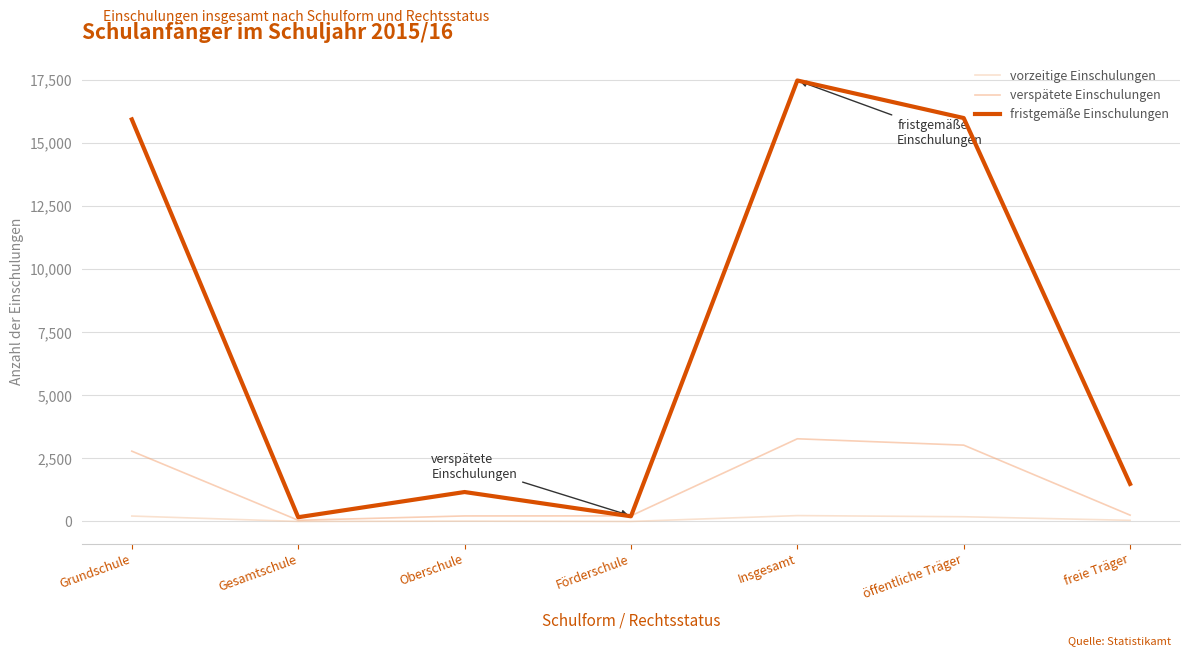

Rank the series by their maximum value, from lowest to highest.

vorzeitige Einschulungen, verspätete Einschulungen, fristgemäße Einschulungen